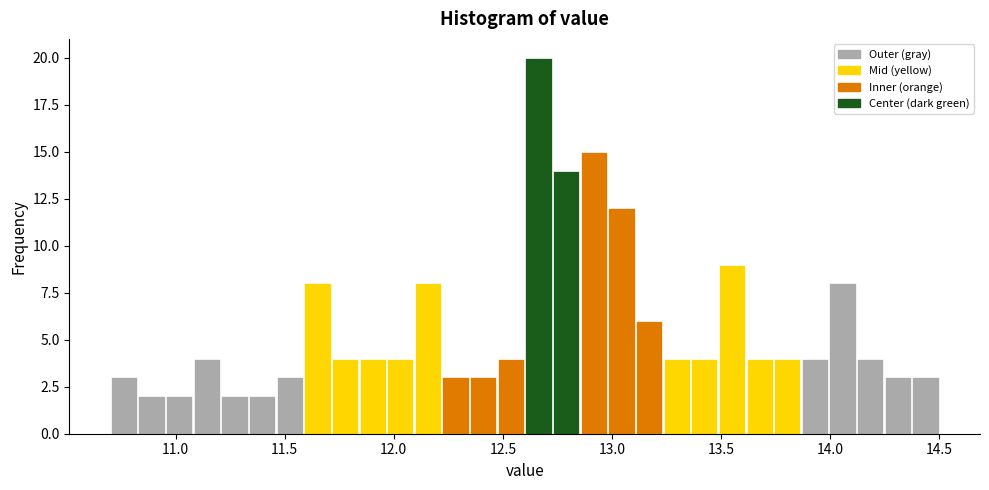

Read against the x-axis, roughly where is the centre of the tallest bar?

12.65